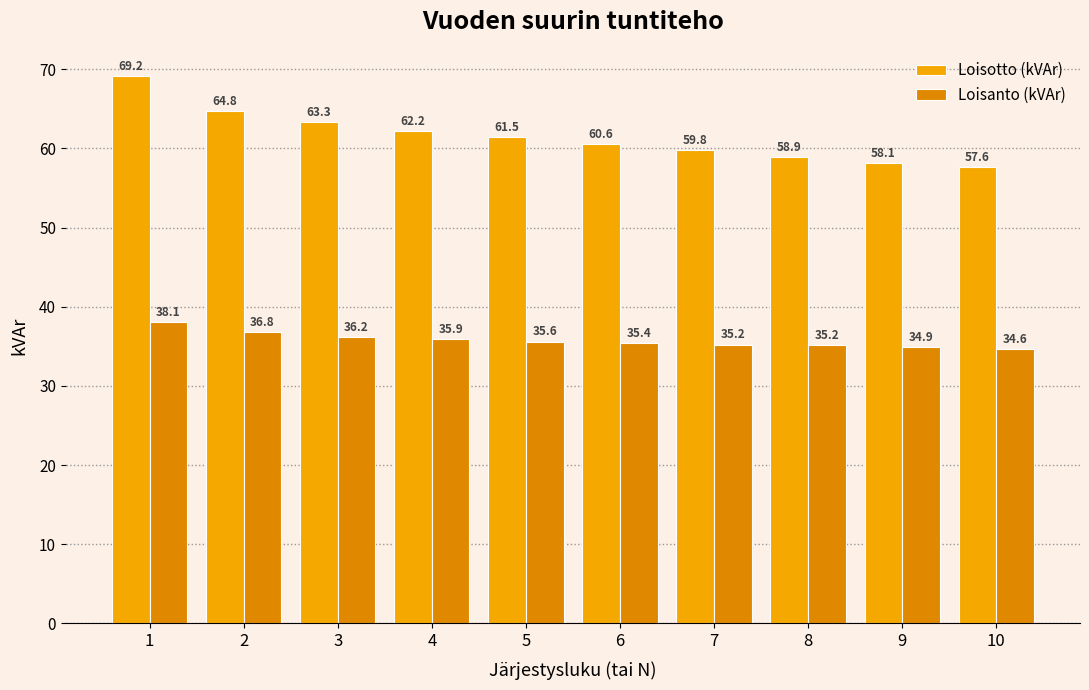

How many groups of bars are there?

10